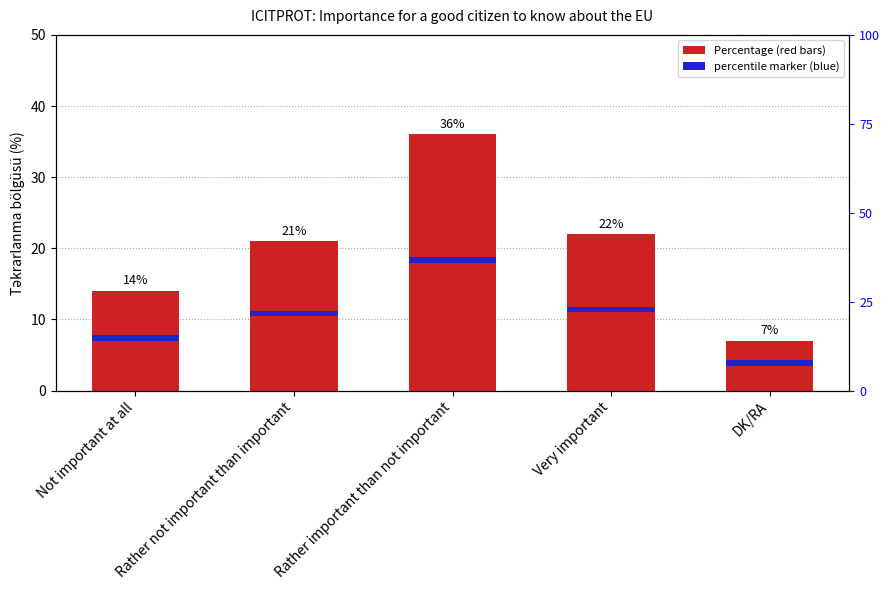

What are all the series names shown in the legend?

Percentage, percentile marker